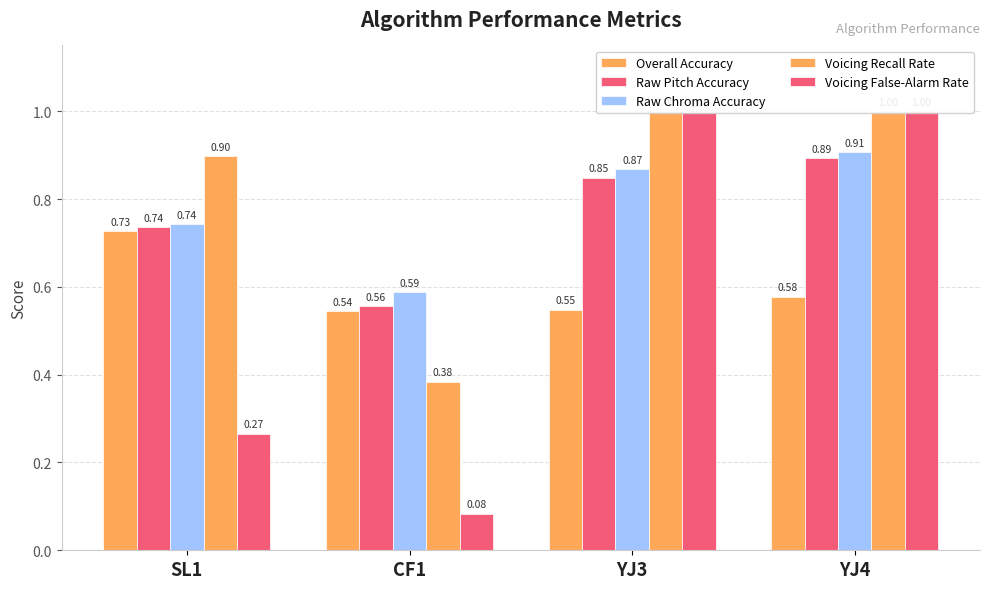

The Overall Accuracy series shows 1.0 at CF1. True or false?

False